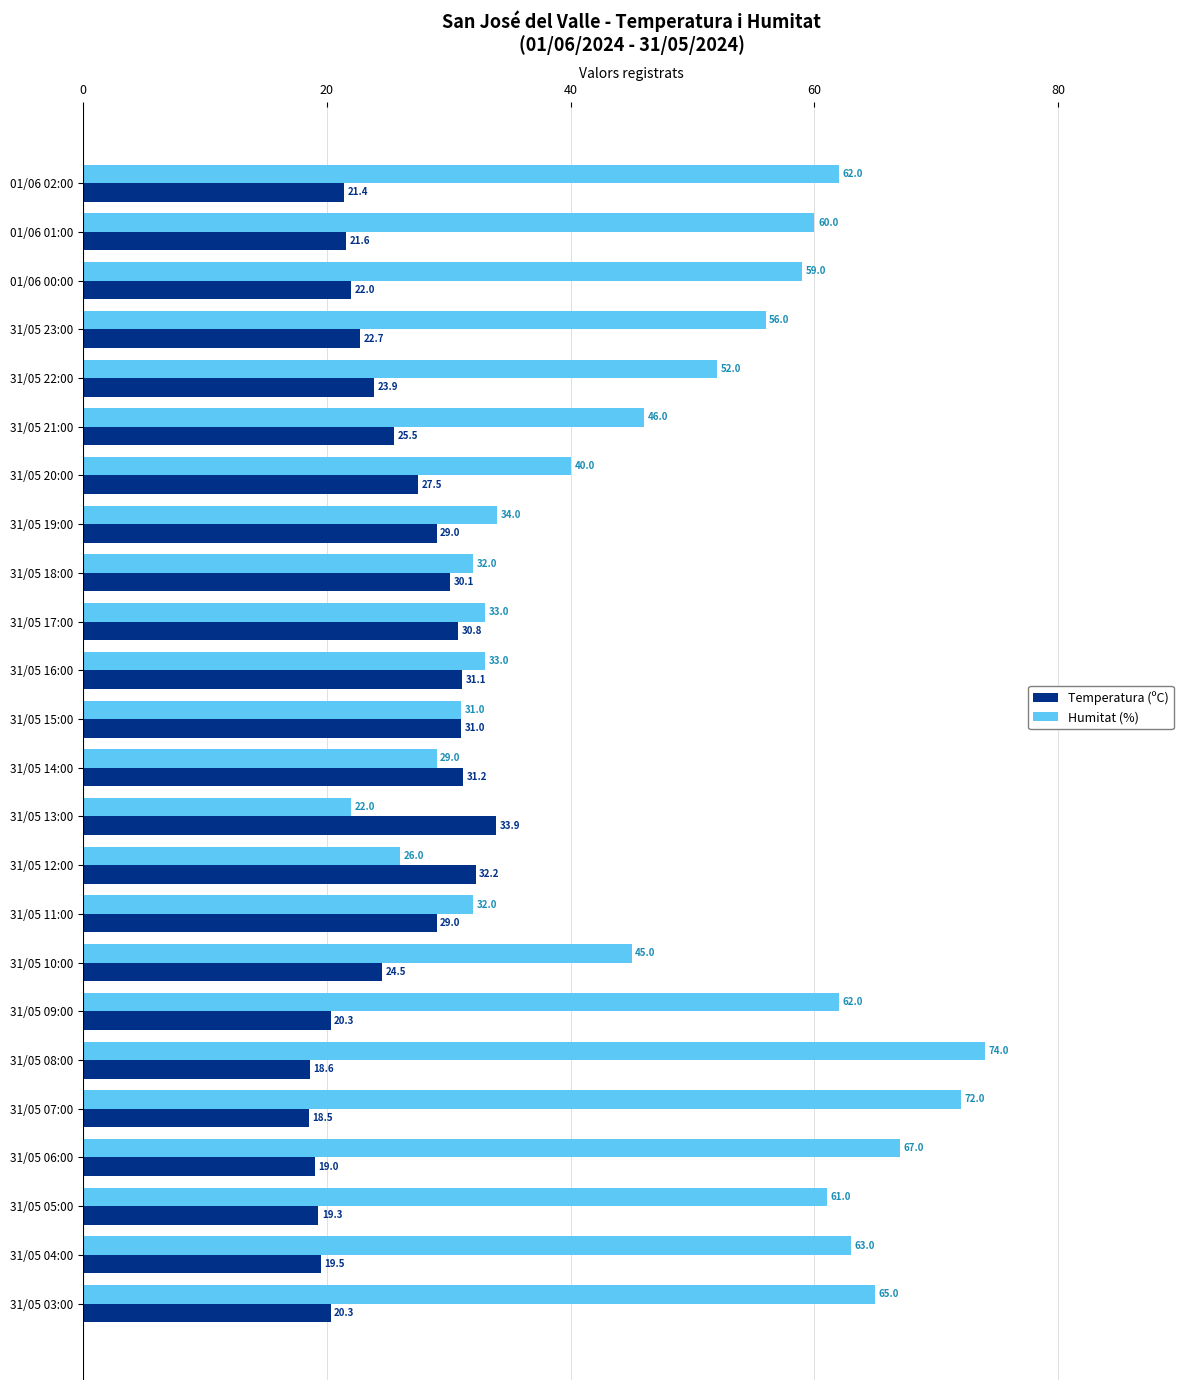

List the series in order of their peak value, highest first.

Humitat (%), Temperatura (ºC)